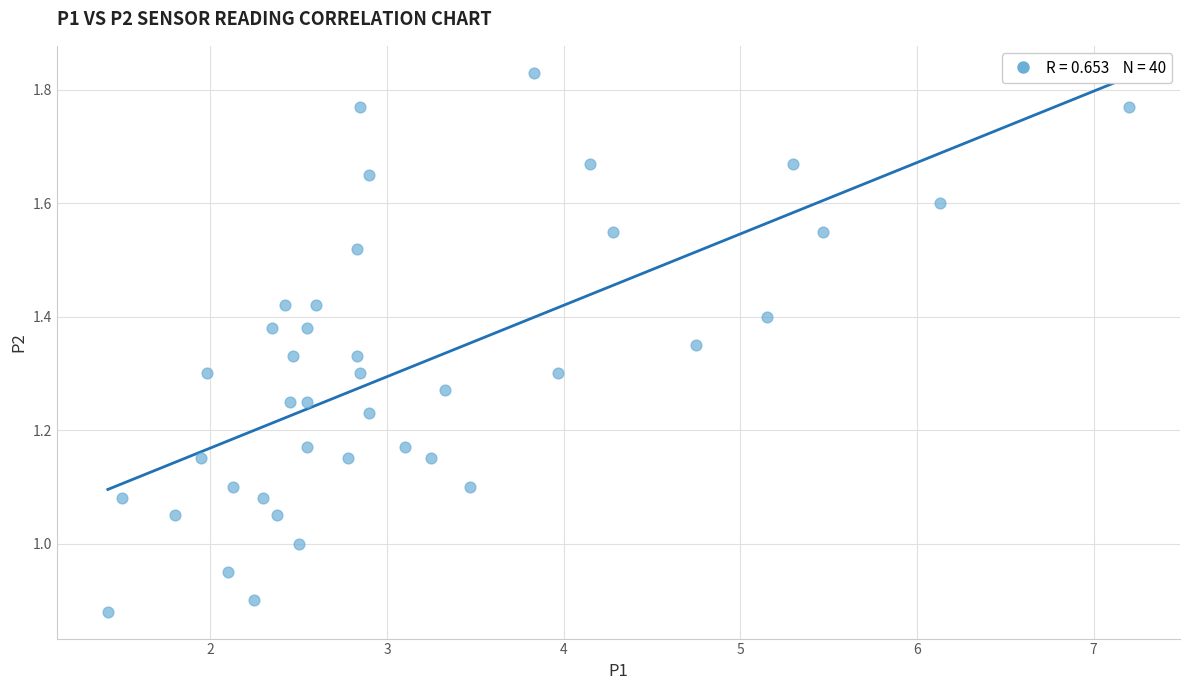

What is the range of X values (max minus min)?

5.8